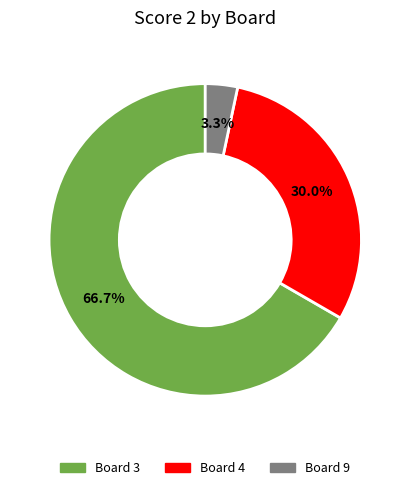

Is there a majority slice in this chart?

Yes